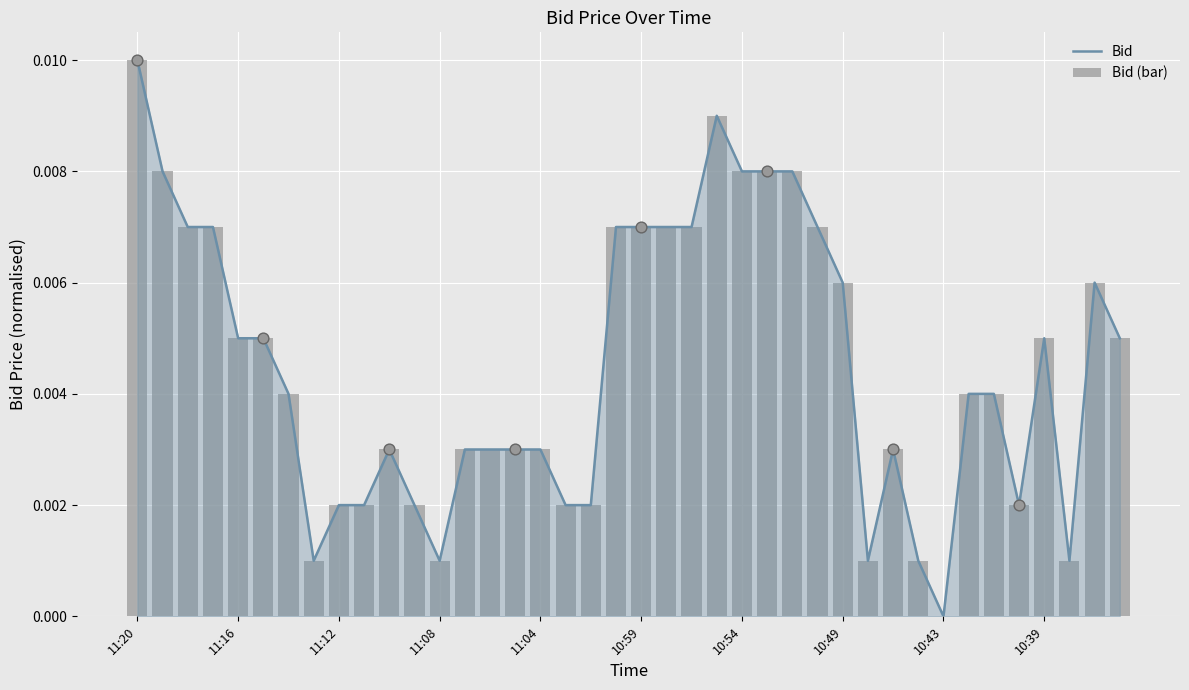

Which series contains the lowest Y value?

Bid